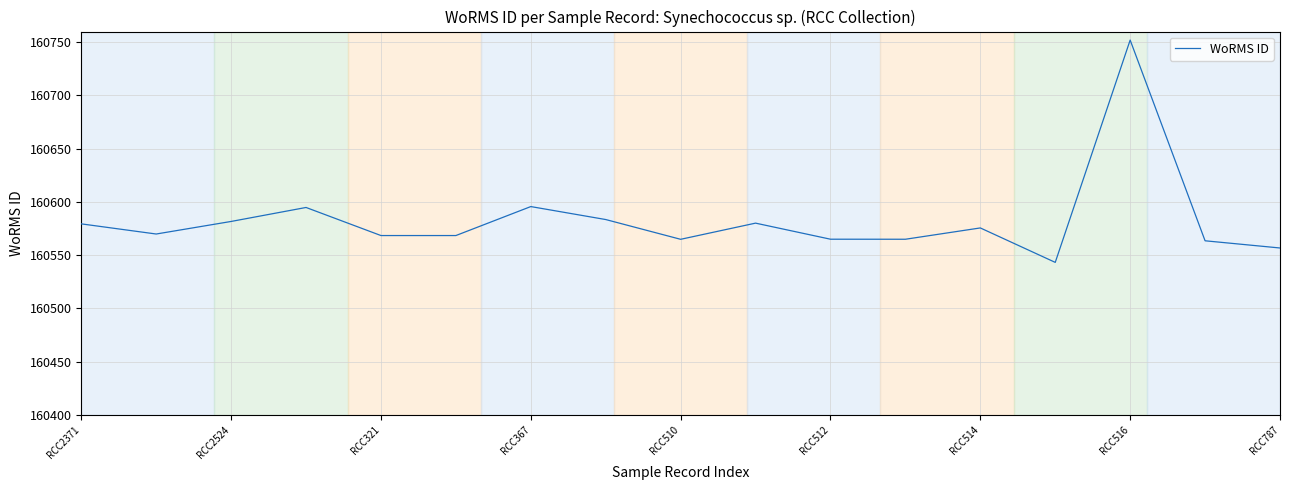

True or false: the data has more than 1 interior local peaks.

True